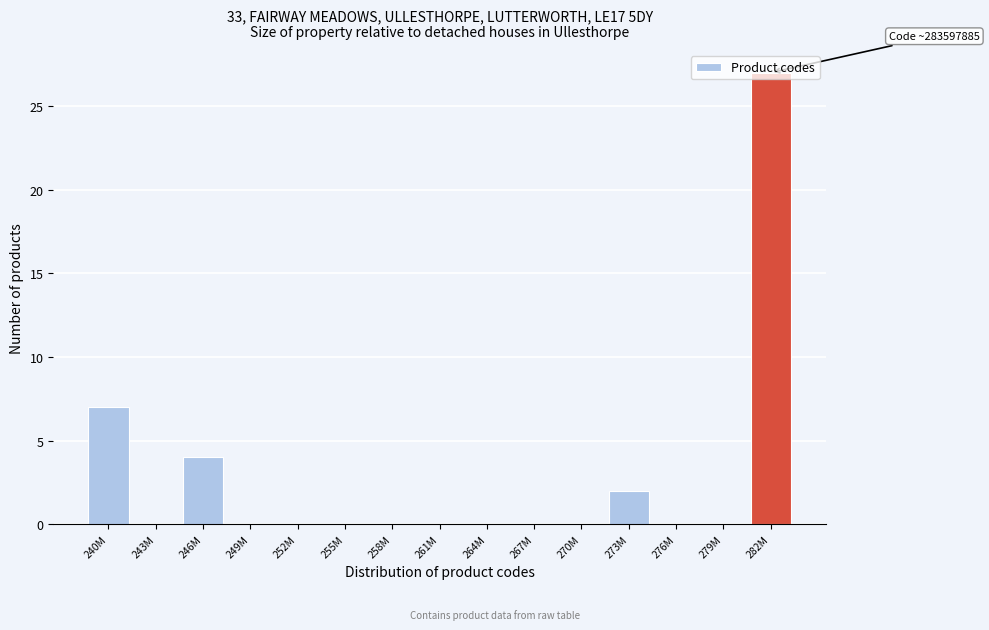

The chart shows a value of 0 at 267M. True or false?

True